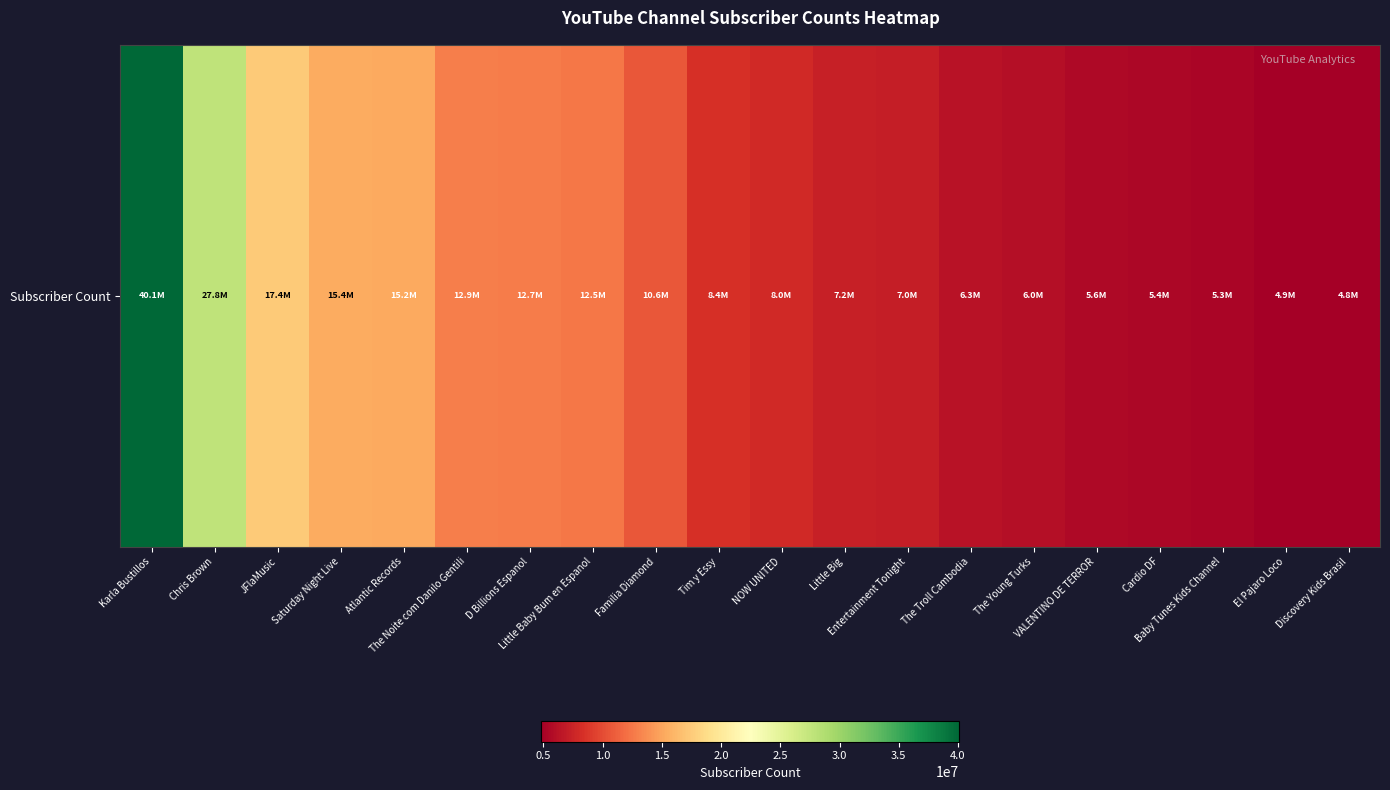

Which has a higher value, The Troll Cambodia or Karla Bustillos?

Karla Bustillos